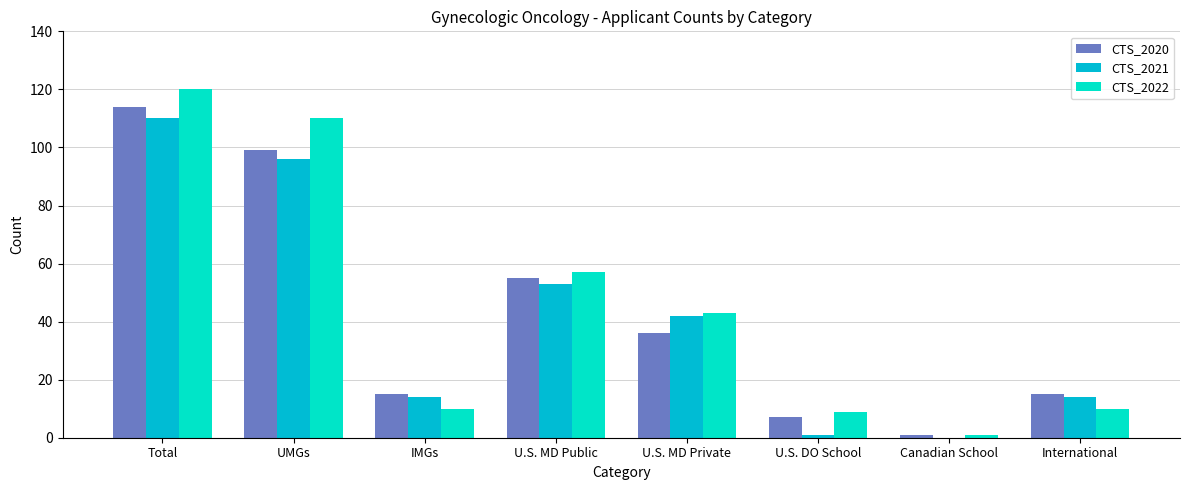

What is the spread (max minus min) of values at UMGs?

14